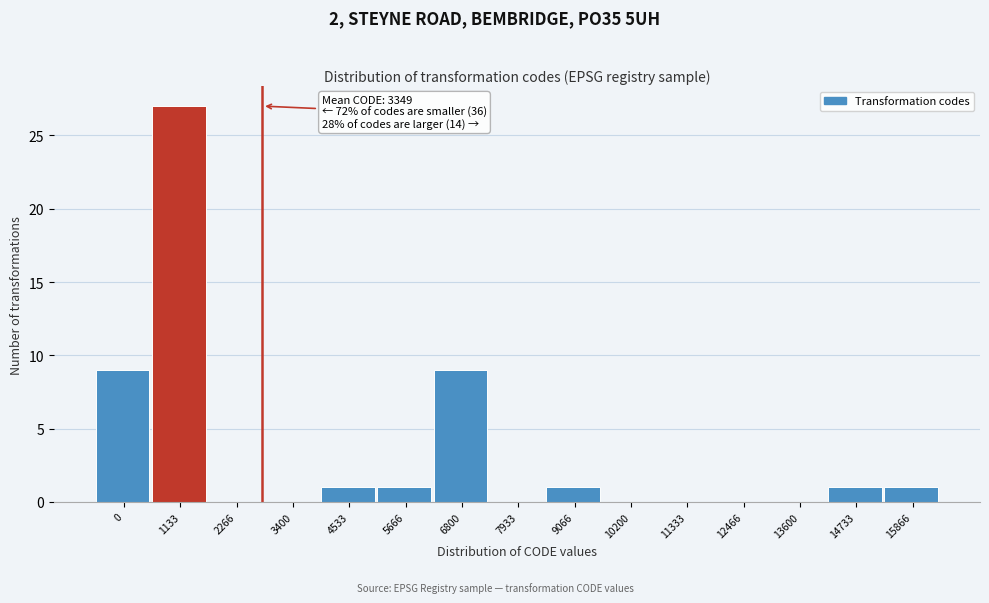

Reading left to right, list all the values displayed in this chart.

0=9	1133=27	2266=0	3400=0	4533=1	5666=1	6800=9	7933=0	9066=1	10200=0	11333=0	12466=0	13600=0	14733=1	15866=1